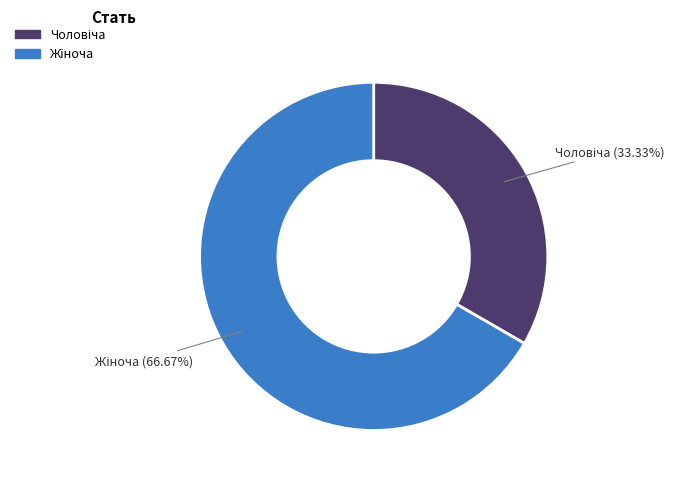

To the nearest percent, what is the difference between the largest and smallest slice percentages?

33%